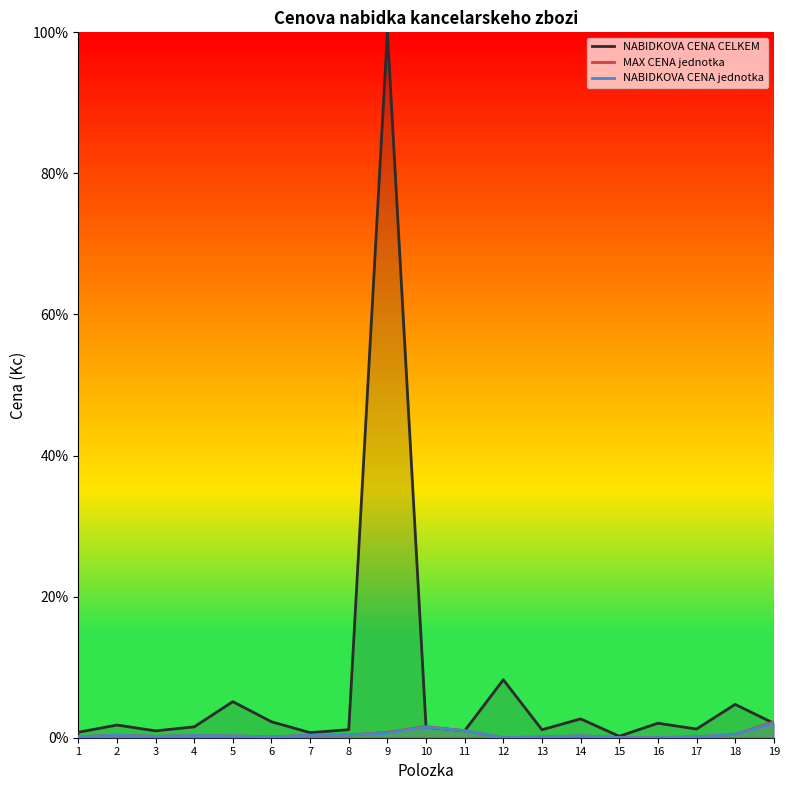

What value does the NABIDKOVA CENA jednotka series have at 14?

0.3